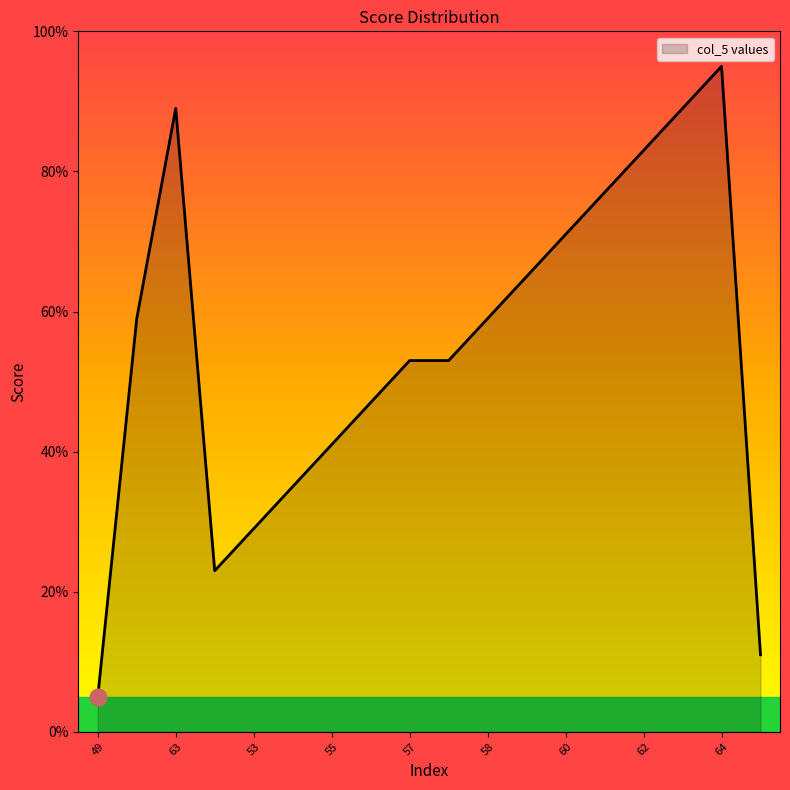

The chart shows a value of 26 at 55. True or false?

False